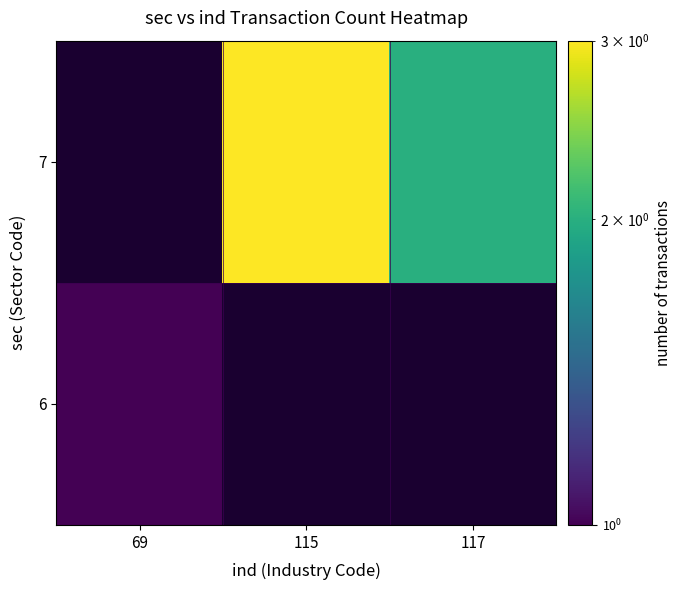

Count the number of data series in this chart.

2